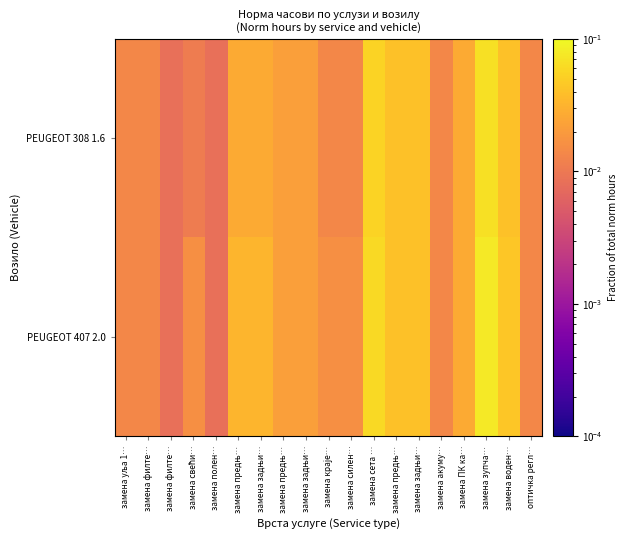

Reading left to right, list all the values displayed in this chart.

PEUGEOT 308 1.6: замена уља 1…=0.0	замена филте…=0.0	замена филте…=0.0	замена свећи…=0.0	замена полен…=0.0	замена предњ…=0.0	замена задњи…=0.0	замена предњ…=0.0	замена задњи…=0.0	замена краје…=0.0	замена силен…=0.0	замена сета …=0.1	замена предњ…=0.0	замена задњи…=0.0	замена акуму…=0.0	замена ПК ка…=0.0	замена зупча…=0.1	замена воден…=0.0	оптичка регл…=0.0
PEUGEOT 407 2.0: замена уља 1…=0.0	замена филте…=0.0	замена филте…=0.0	замена свећи…=0.0	замена полен…=0.0	замена предњ…=0.0	замена задњи…=0.0	замена предњ…=0.0	замена задњи…=0.0	замена краје…=0.0	замена силен…=0.0	замена сета …=0.1	замена предњ…=0.0	замена задњи…=0.0	замена акуму…=0.0	замена ПК ка…=0.0	замена зупча…=0.1	замена воден…=0.0	оптичка регл…=0.0